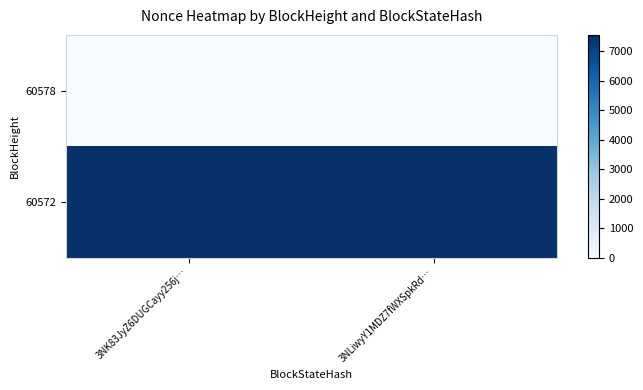

Which has a higher value, 3NLiwyY1MDZ7fWXSpkRd… or 3NK83JyZ6DUGCayy256j…?

3NLiwyY1MDZ7fWXSpkRd…